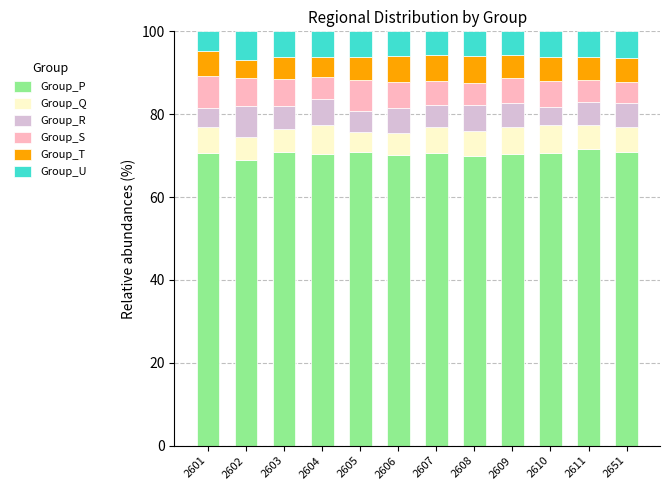

What is the sum of all Group_P values?

845.5